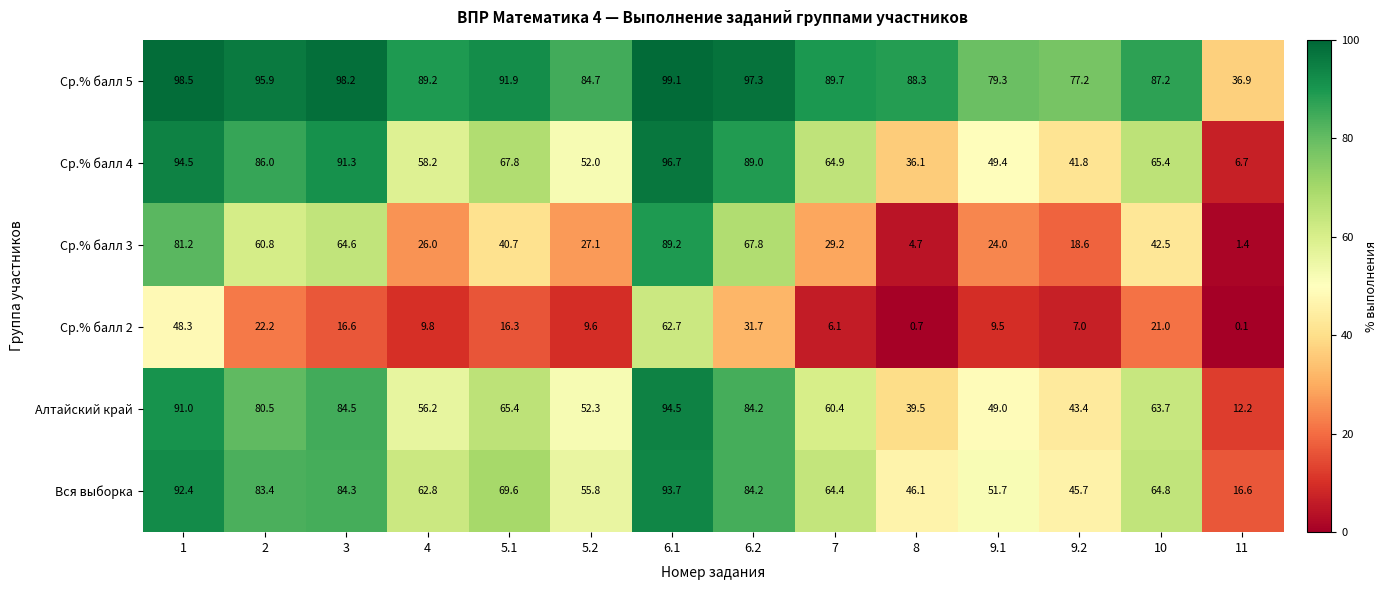

What is the maximum value shown in the chart?

99.1